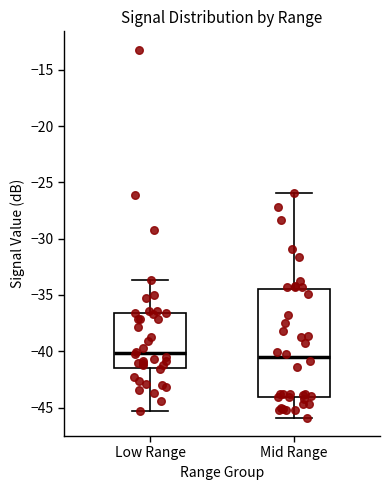

Which box is the tallest, from its lower edge to its upper edge?

Mid Range